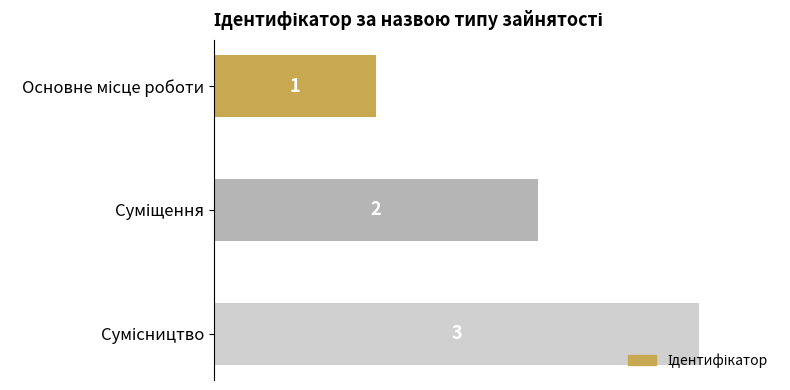

What is the sum of all values?

6